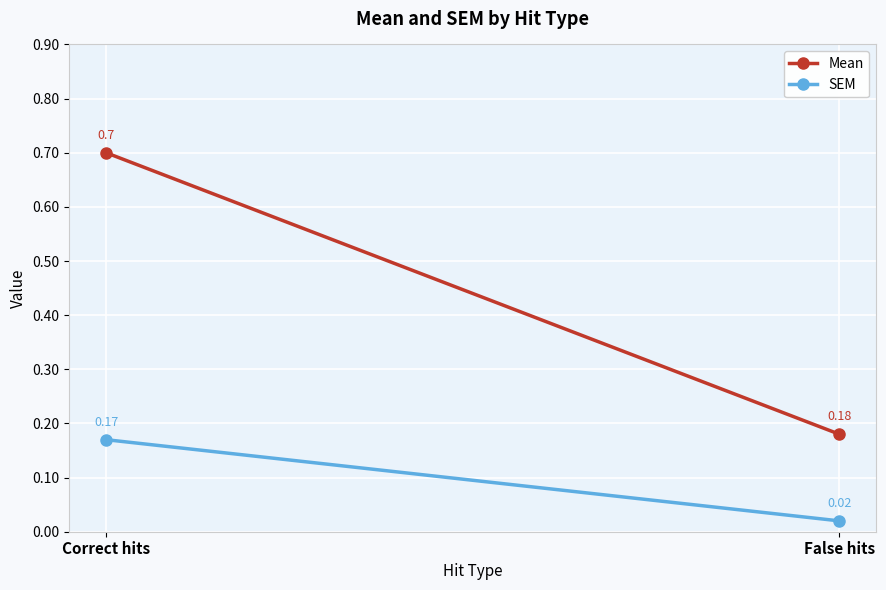

Reading left to right, transcribe all the data shown in this chart.

Mean: Correct hits=0.7	False hits=0.2
SEM: Correct hits=0.2	False hits=0.0